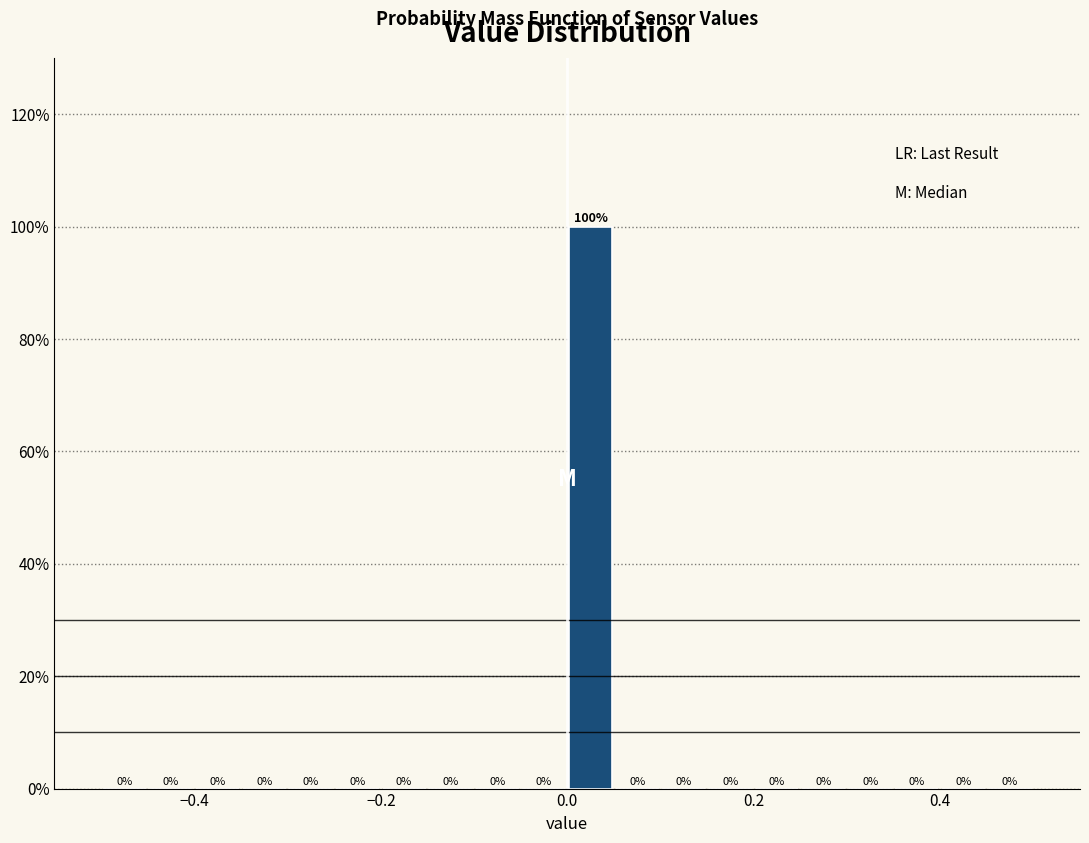

Around what value on the x-axis is the tallest bar? Give the approximate position of its centre, as read against the axis.

0.02